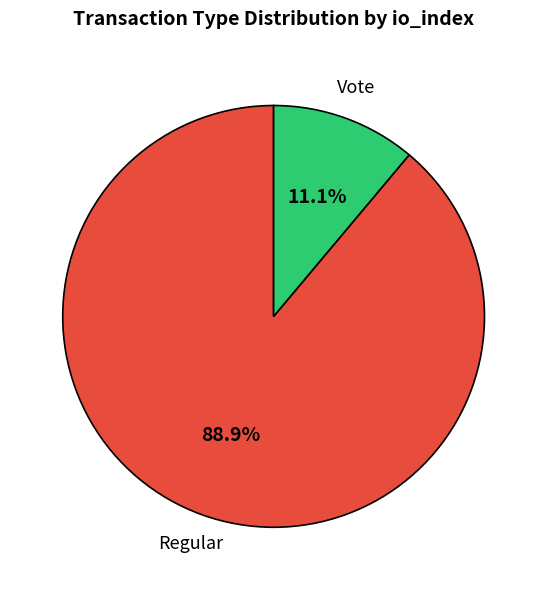

Combined, what portion of the pie is Regular and Vote?

100.0%